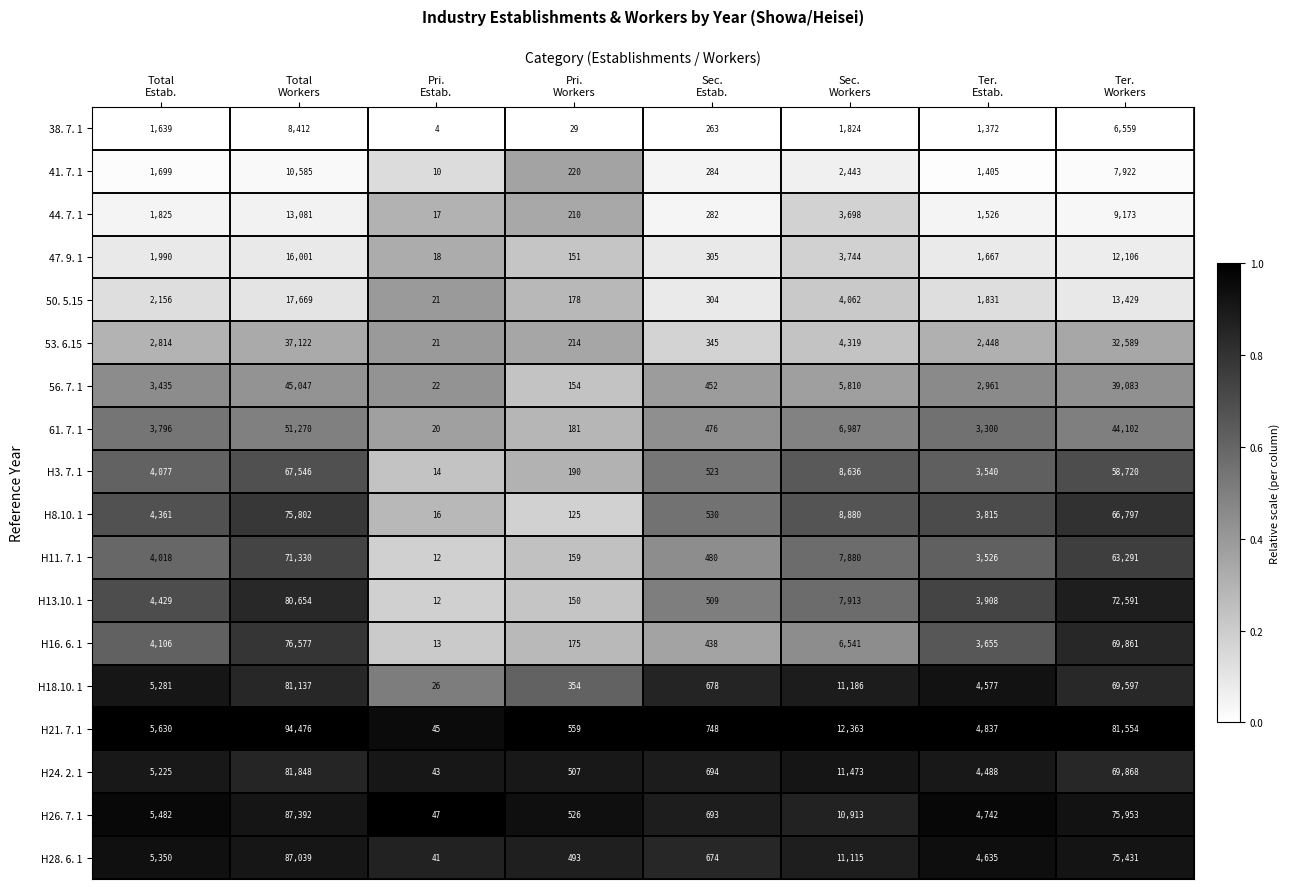

What is the maximum value for 50. 5.15?

17669